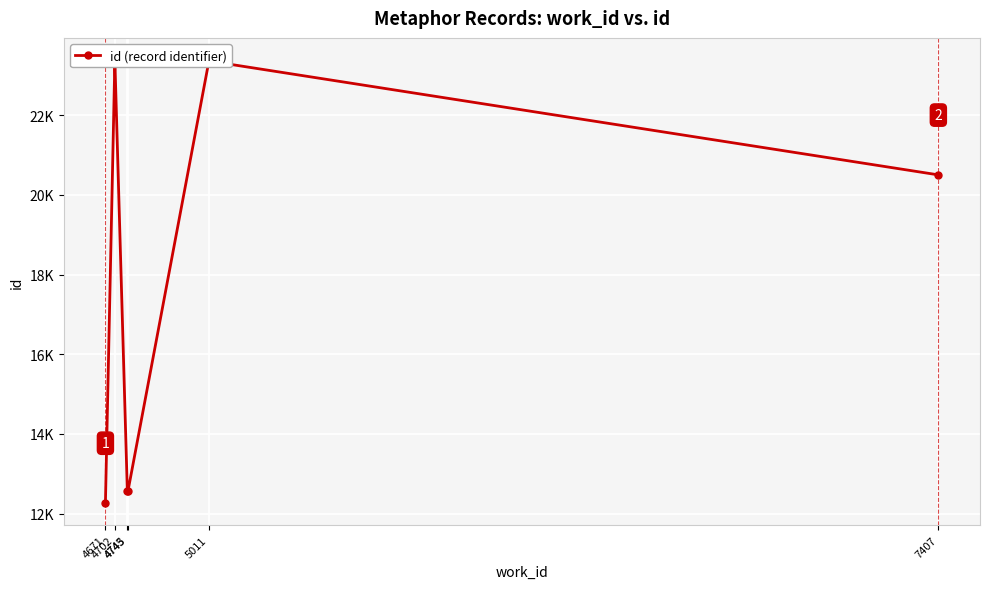

What is the average value?

19813